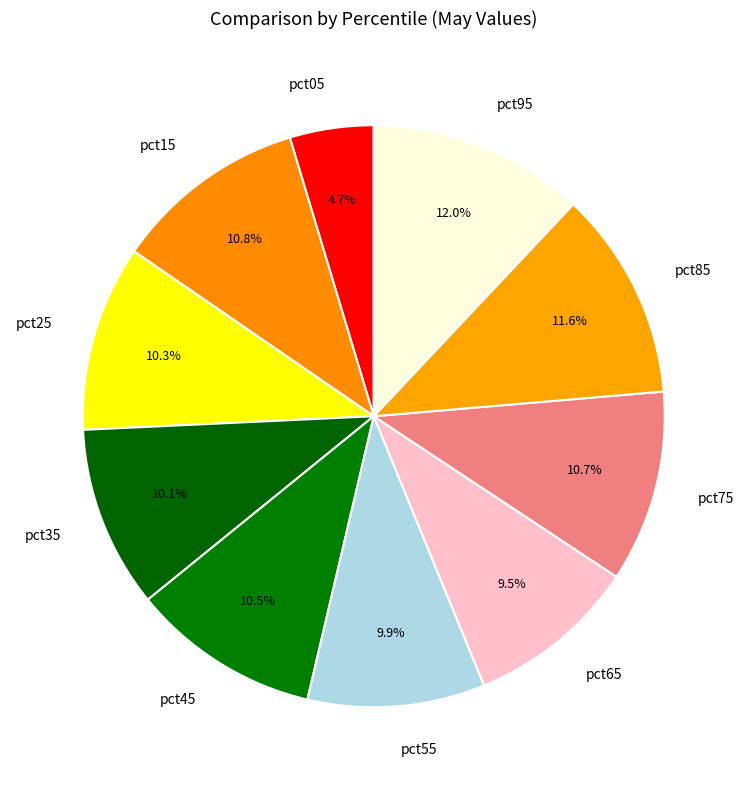

How many slices are in this pie chart?

10